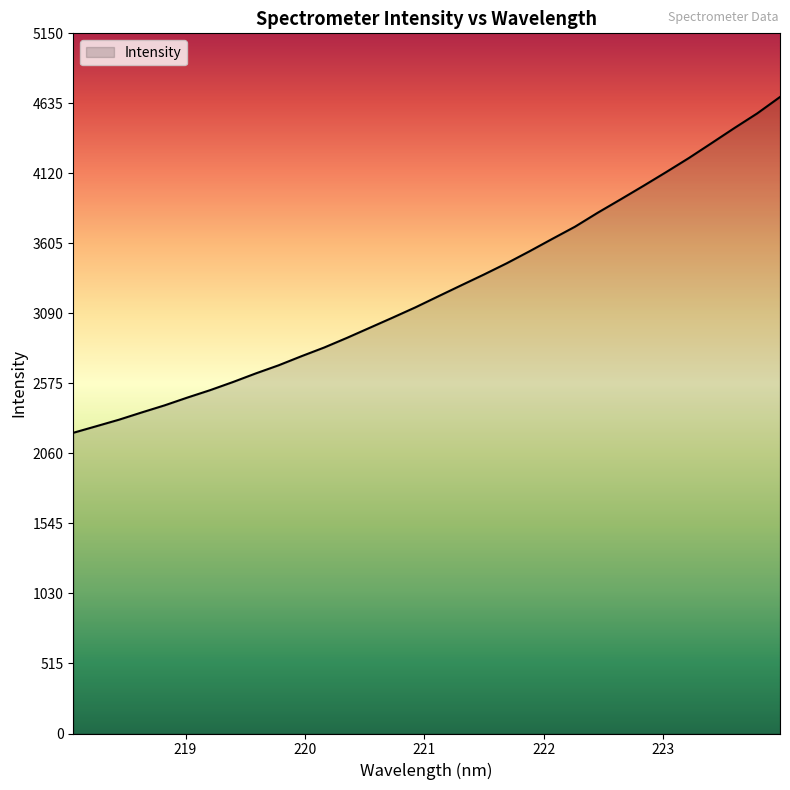

What is the difference between the maximum and minimum values?

2469.9